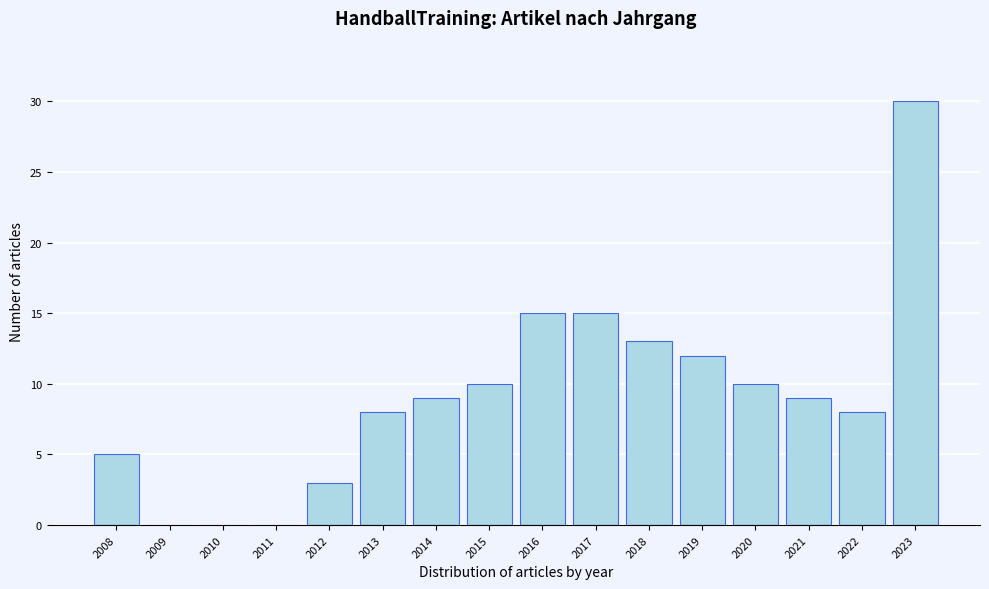

Reading left to right, extract all data points from this chart.

2008=5	2009=0	2010=0	2011=0	2012=3	2013=8	2014=9	2015=10	2016=15	2017=15	2018=13	2019=12	2020=10	2021=9	2022=8	2023=30